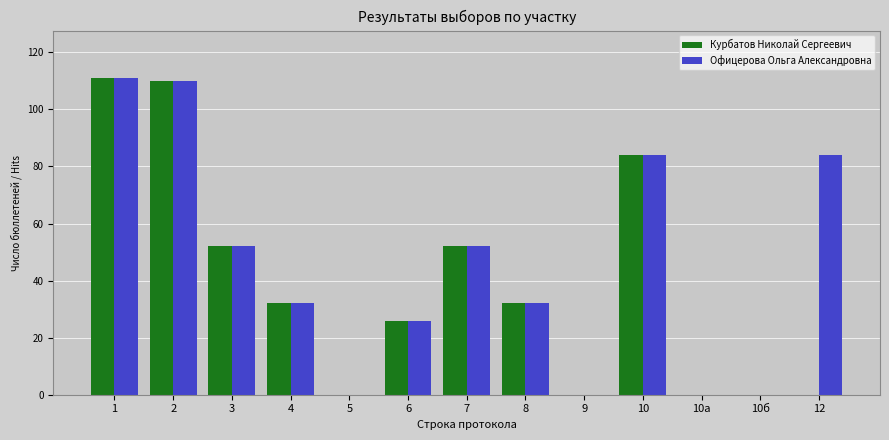

Reading left to right, extract all data points from this chart.

Курбатов Николай Сергеевич: 1=111	2=110	3=52	4=32	5=0	6=26	7=52	8=32	9=0	10=84	10а=0	10б=0	12=0
Офицерова Ольга Александровна: 1=111	2=110	3=52	4=32	5=0	6=26	7=52	8=32	9=0	10=84	10а=0	10б=0	12=84